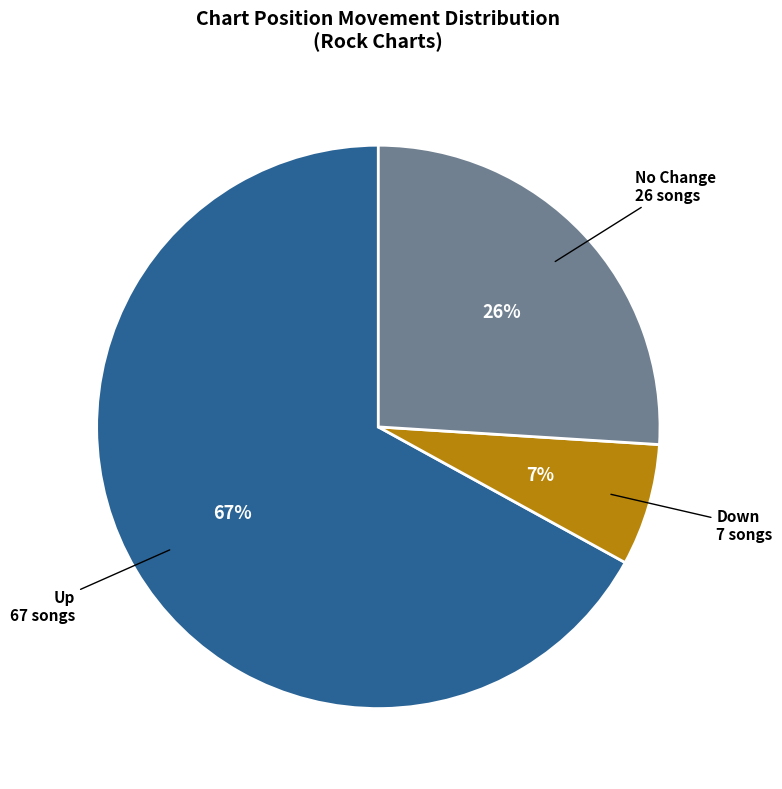

How many slices are in this pie chart?

3